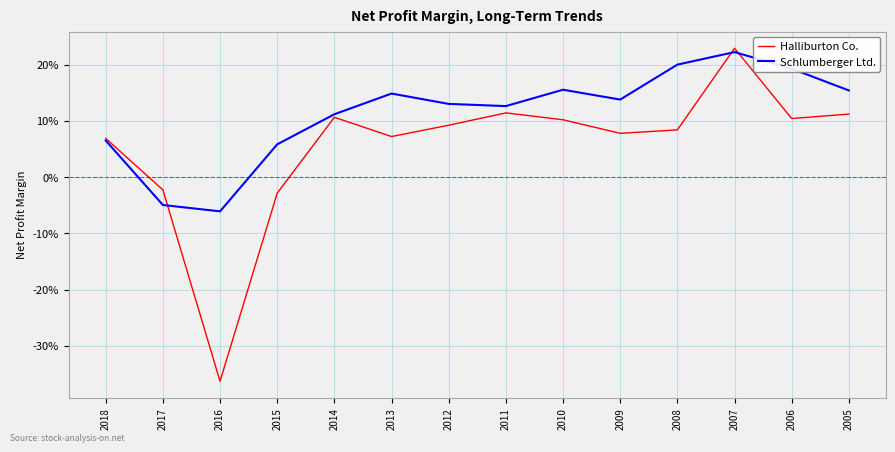

Between which two adjacent categories do Schlumberger Ltd. and Halliburton Co. first intersect?

2017 and 2016